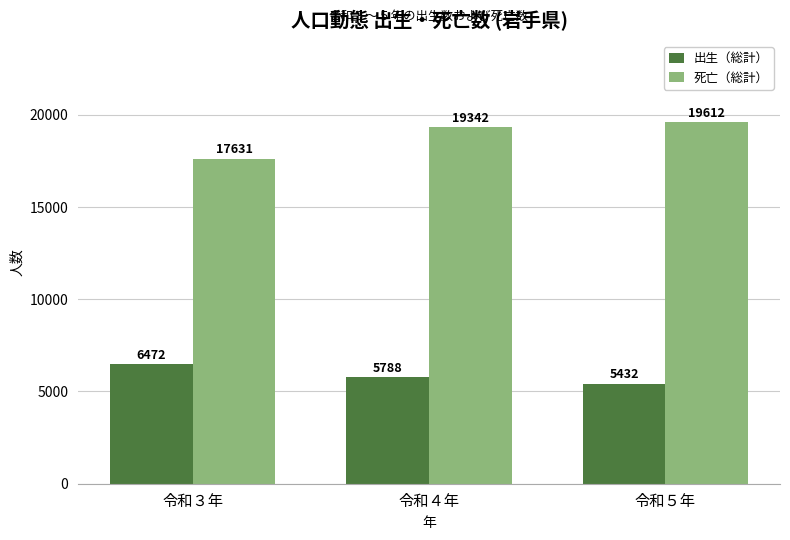

How many groups of bars are there?

3